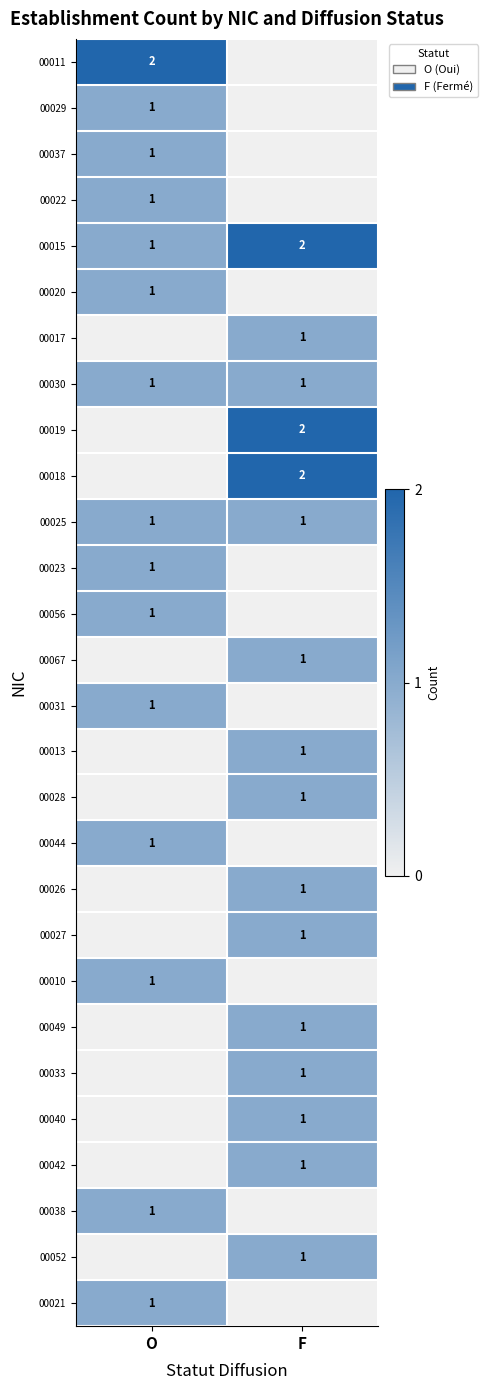

At how many categories does at least one series exceed 1?

2